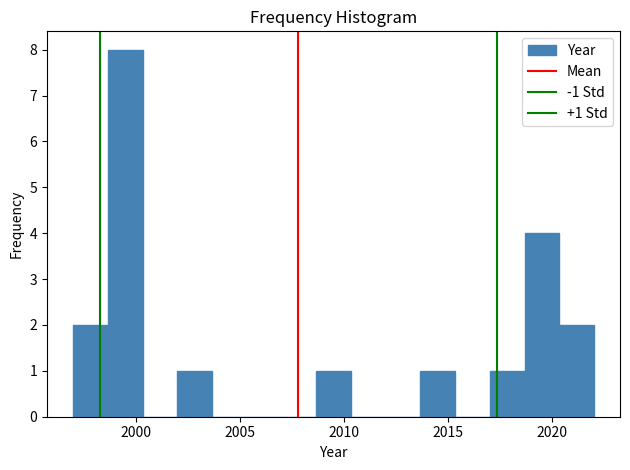

Read against the x-axis, roughly where is the centre of the tallest bar?

1999.5